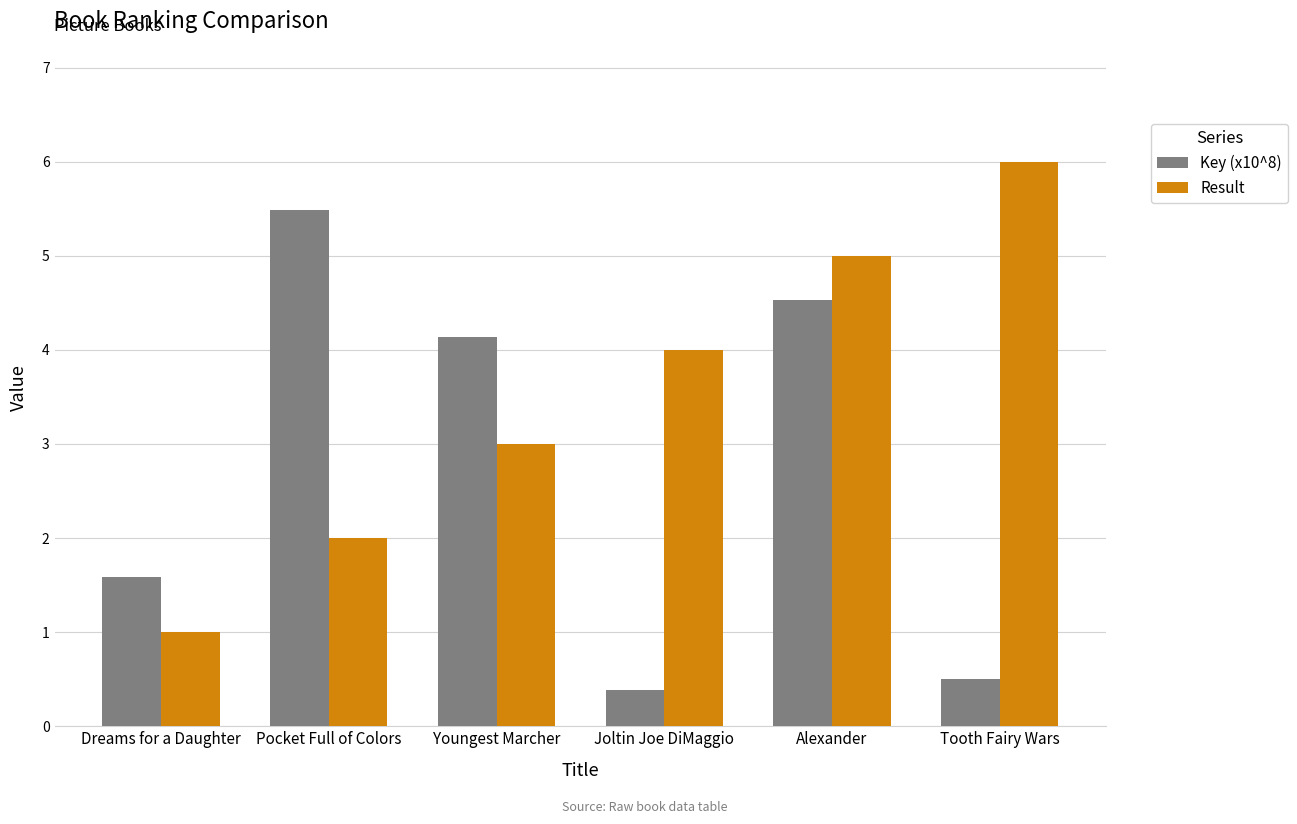

What position from the left is Pocket Full of Colors?

2